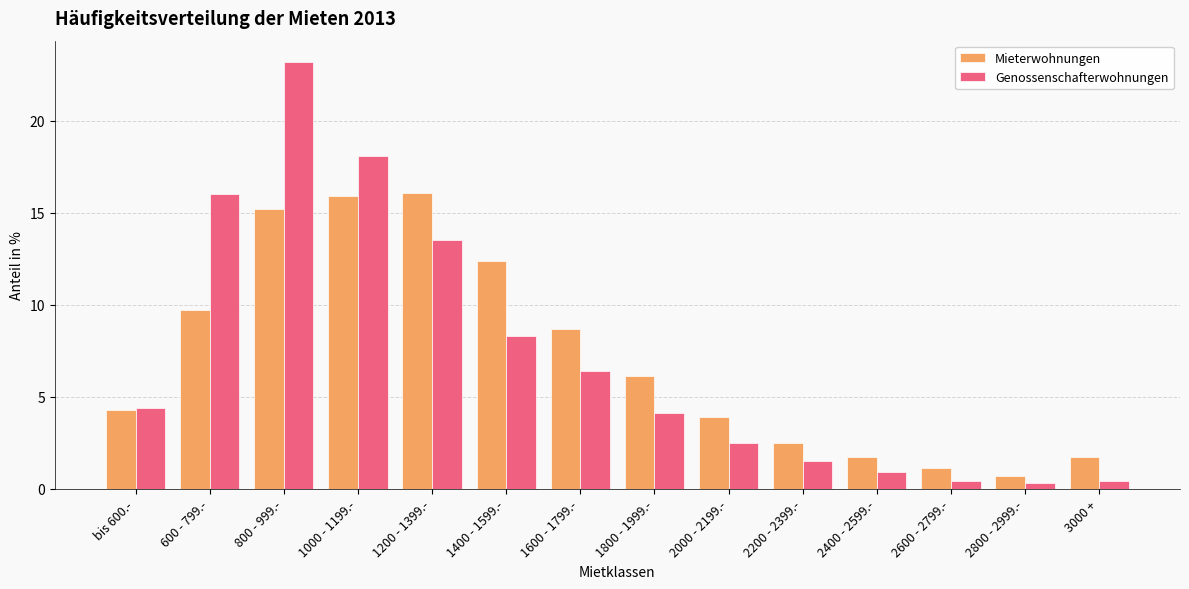

Does the chart contain any negative values?

No